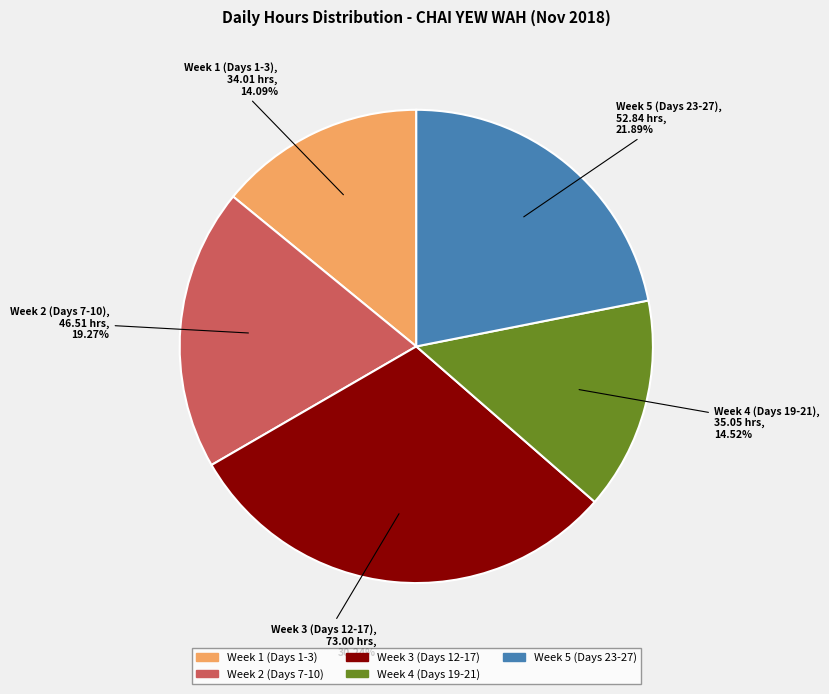

Does any single category account for the majority?

No